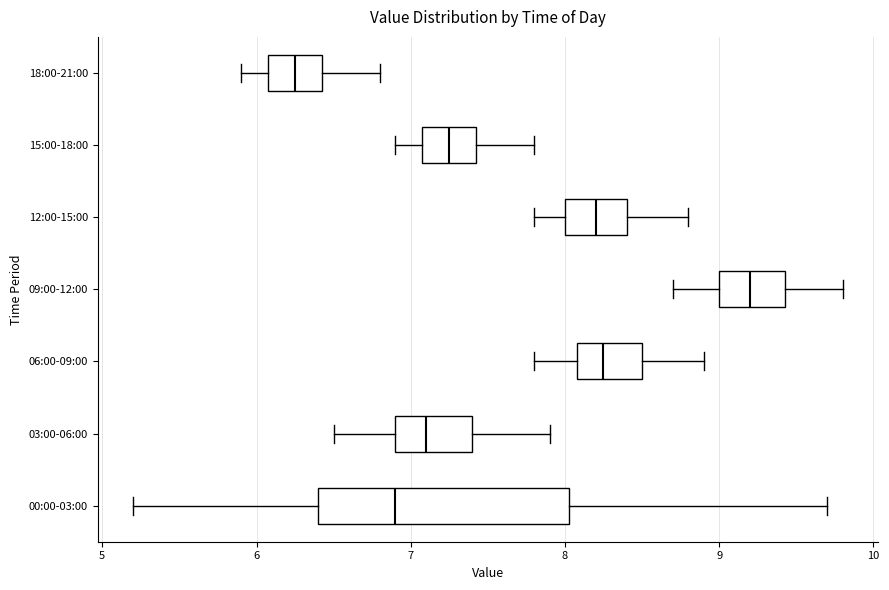

Which box has the furthest to the right median line?

09:00-12:00